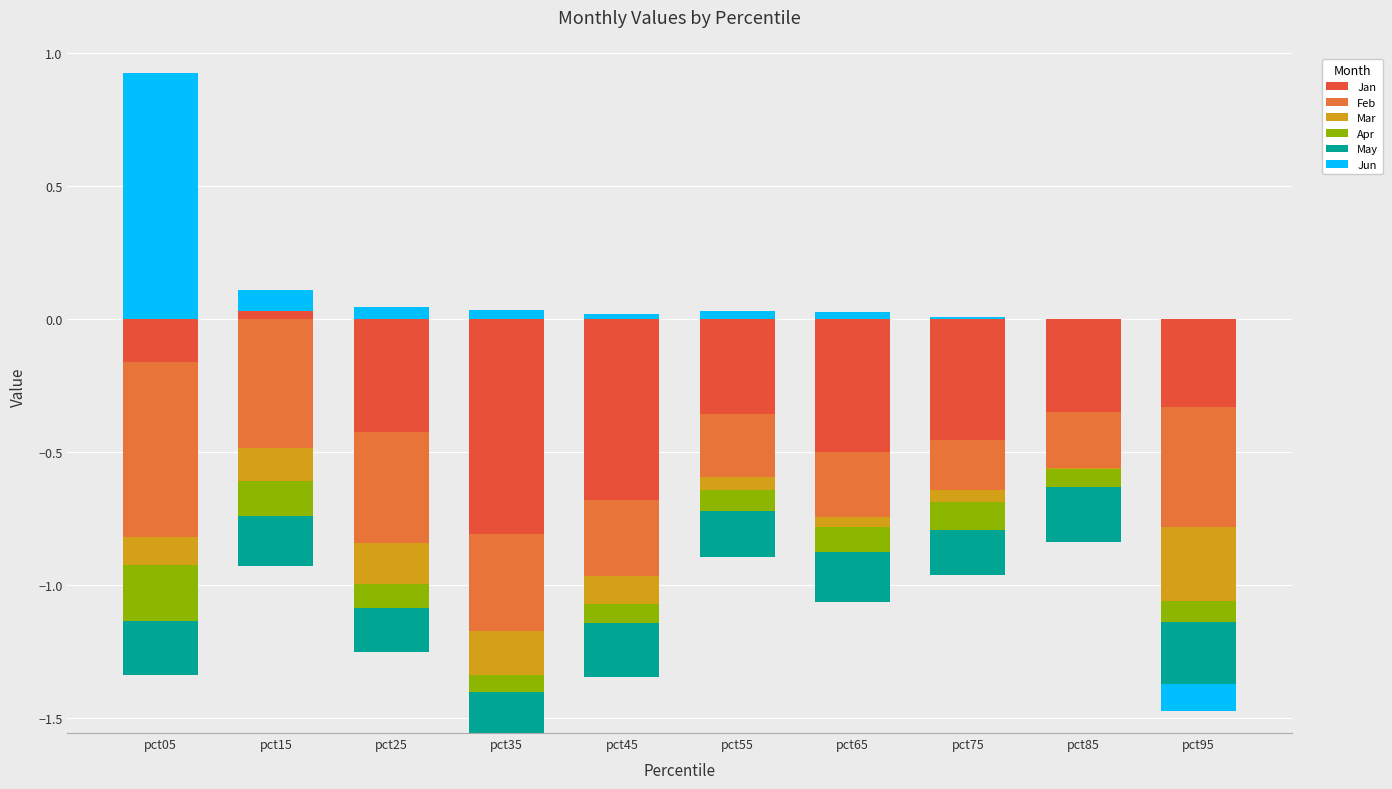

At which category is the sum across all series the highest?

pct05